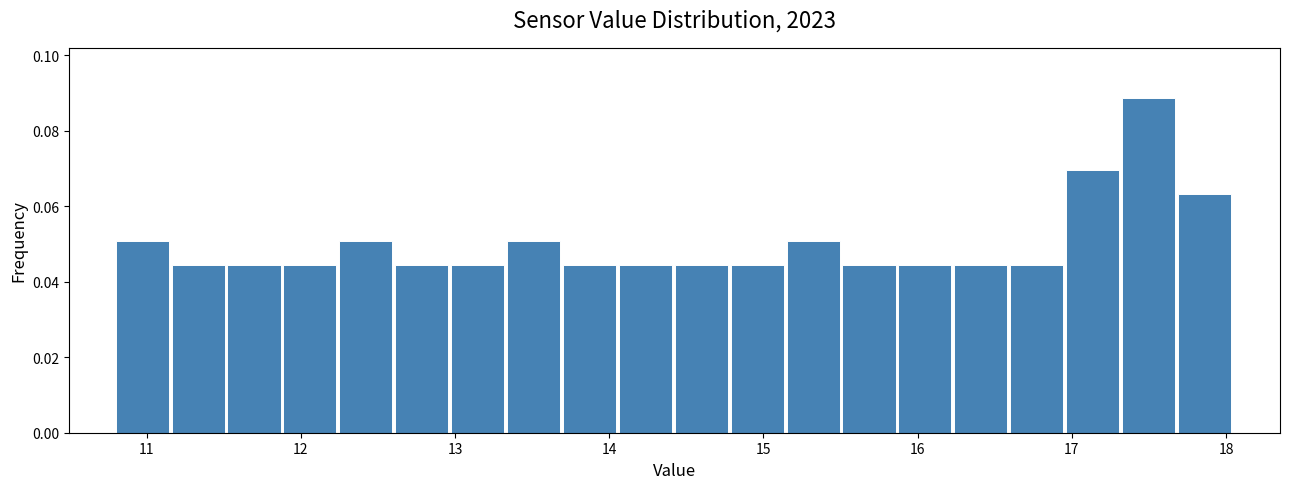

Around what value on the x-axis is the tallest bar? Give the approximate position of its centre, as read against the axis.

17.5